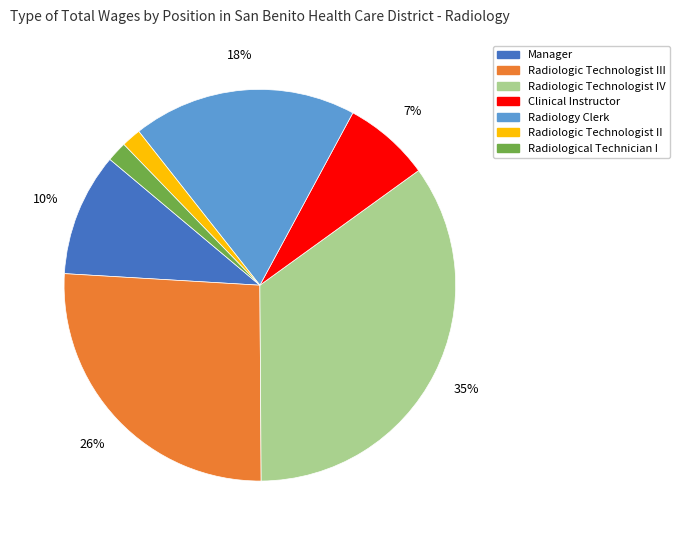

Is there any slice that represents more than half of the pie?

No